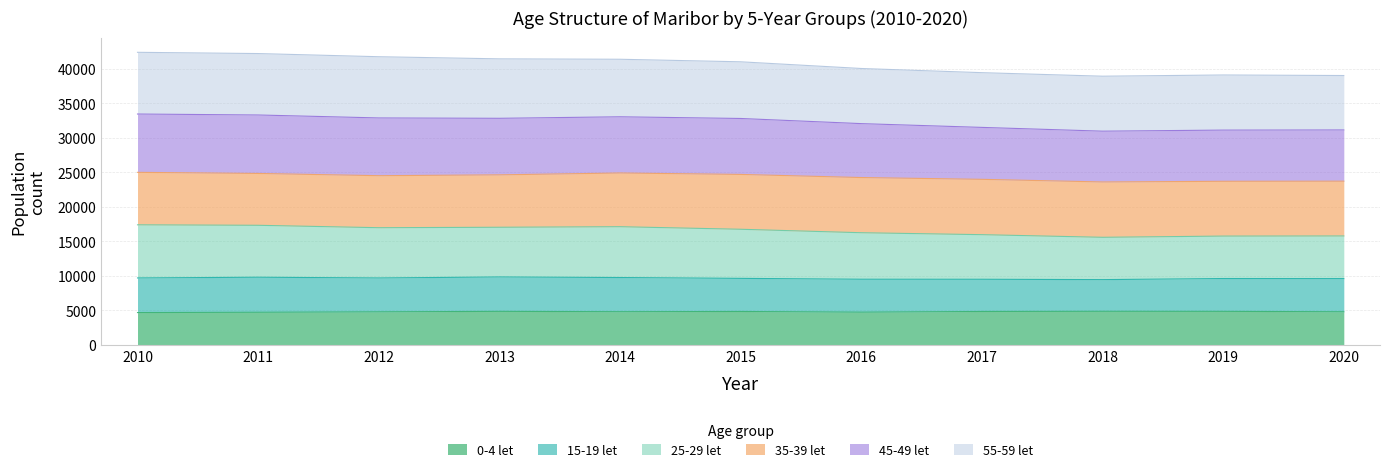

The 0-4 let series shows 6935 at 2020. True or false?

False